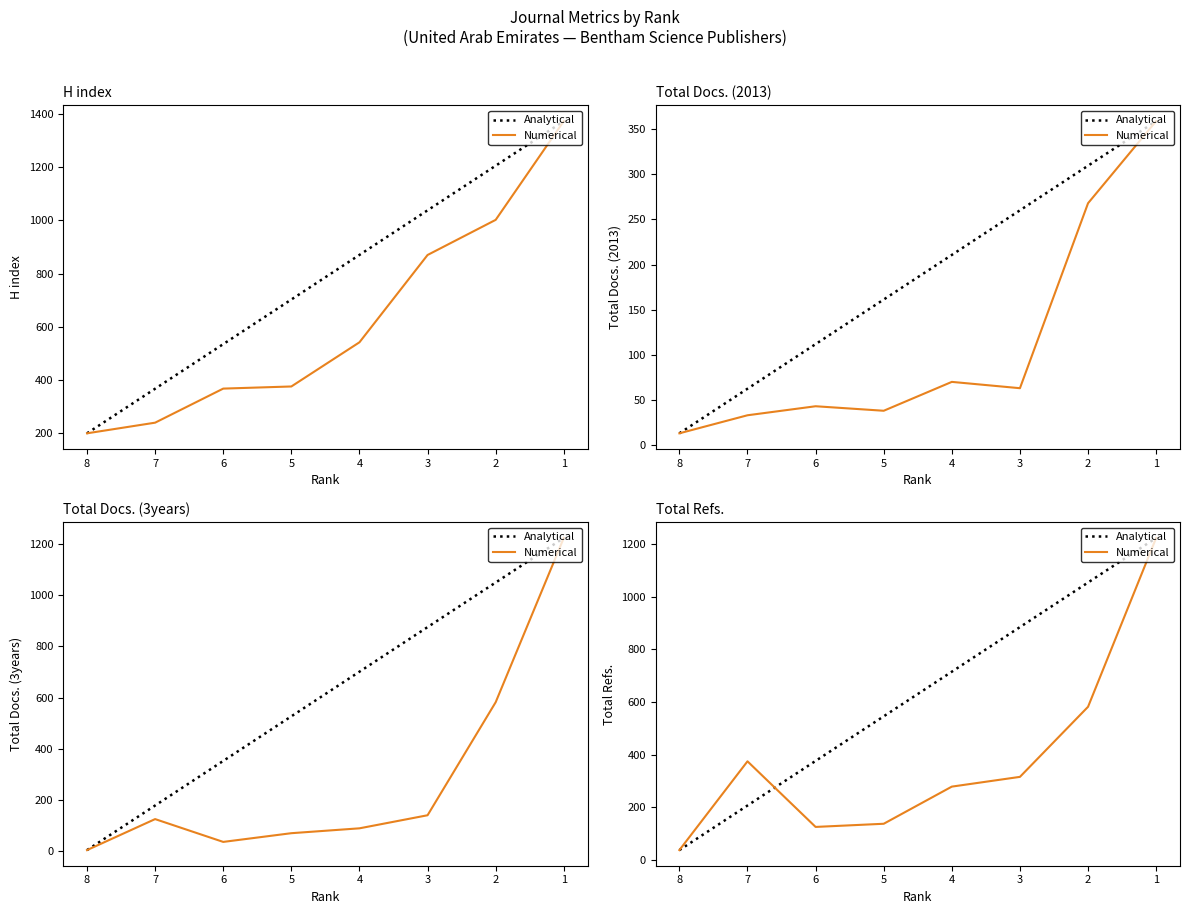

How many intersections are there between Analytical and Numerical?

1